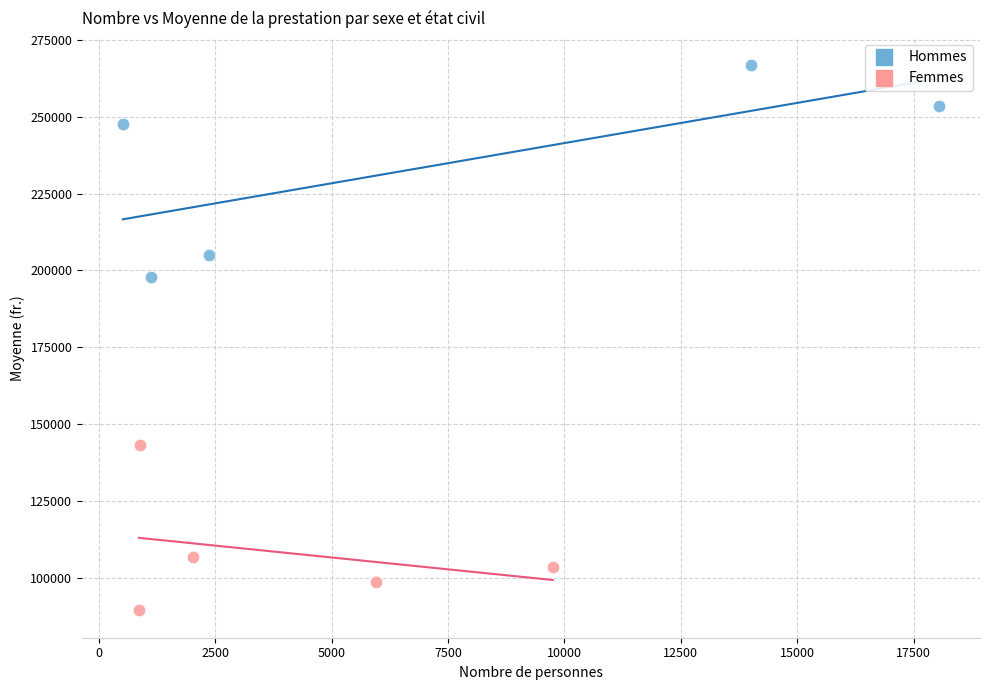

Which series has the widest spread of Y values?

Hommes